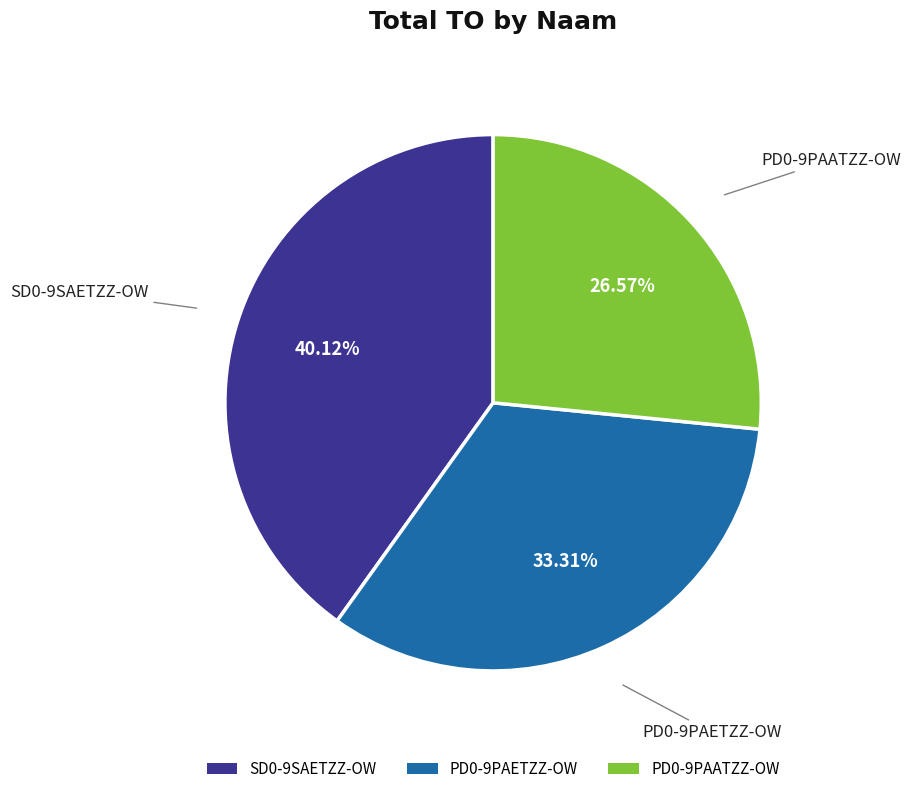

Does any single category account for the majority?

No